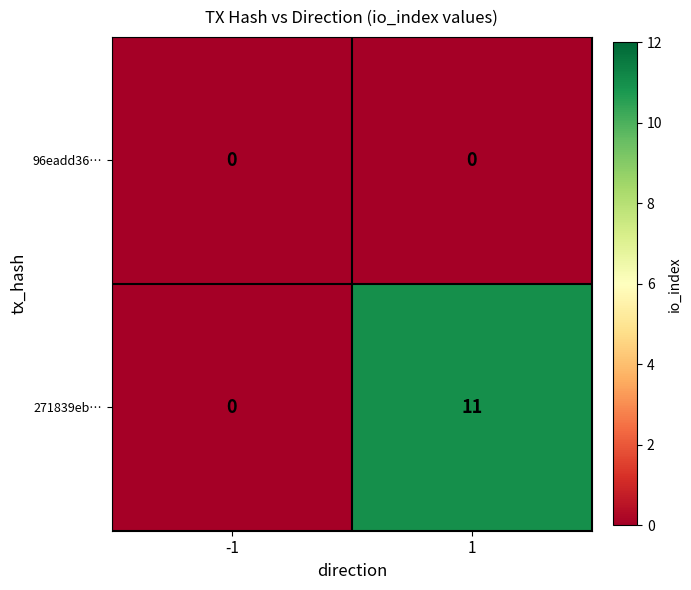

Which series has the largest total across all categories?

271839eb…